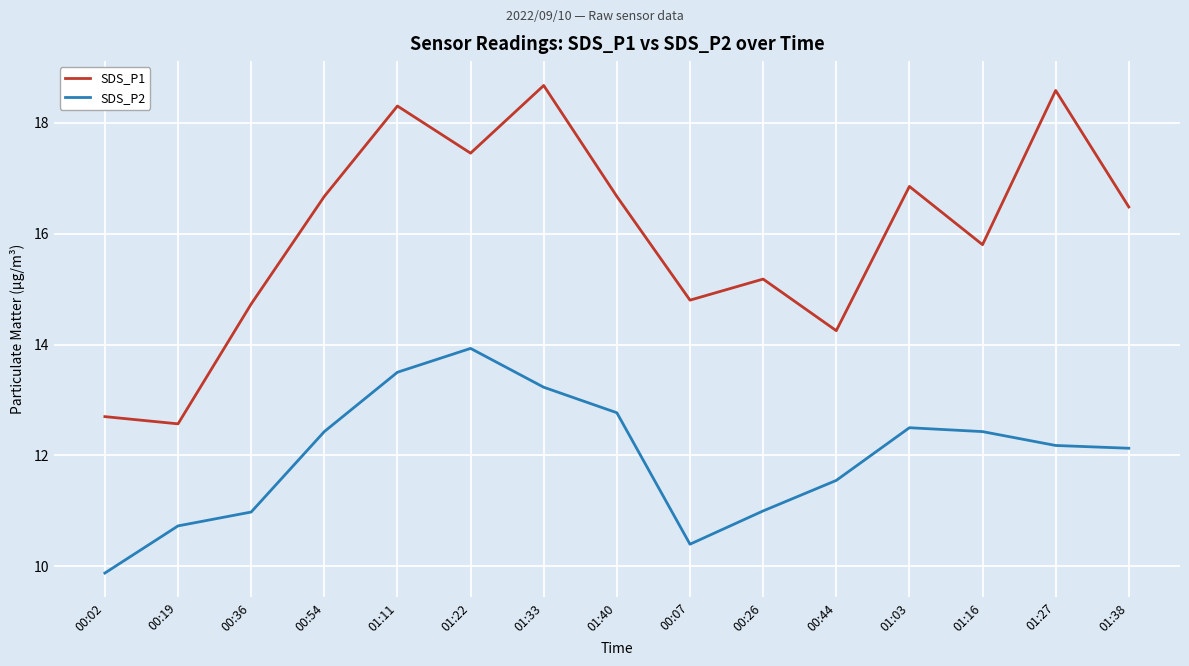

What position from the right is 01:27?

2